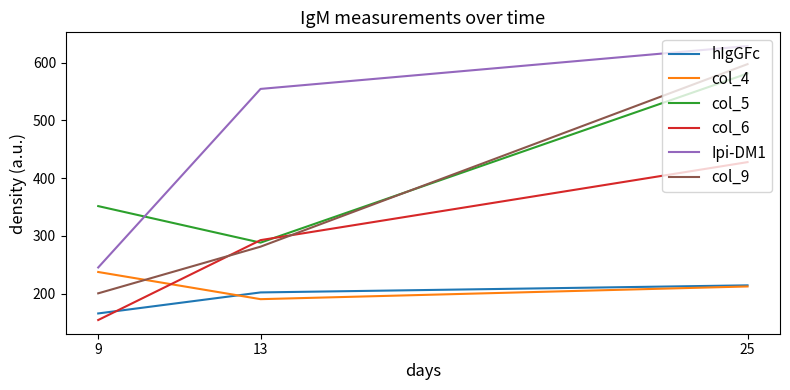

Reading left to right, transcribe all the data shown in this chart.

hIgGFc: 9=165.8	13=202.2	25=214.5
col_4: 9=237.6	13=190.6	25=212.6
col_5: 9=351.7	13=288.4	25=581.3
col_6: 9=154.4	13=292.8	25=427.9
Ipi-DM1: 9=245.4	13=554.6	25=628.9
col_9: 9=200.7	13=281.5	25=597.5